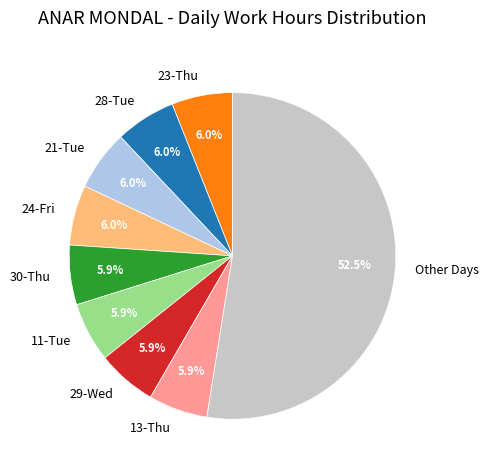

Combined, do 24-Fri and Other Days account for over 50%?

Yes